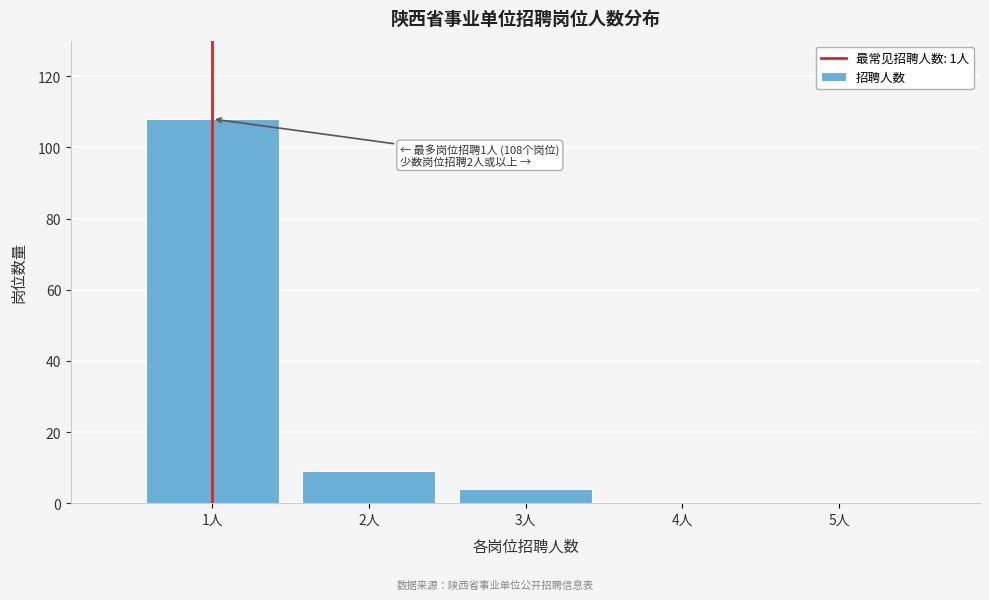

Reading left to right, what are all the values shown in this chart?

1人=108	2人=9	3人=4	4人=0	5人=0